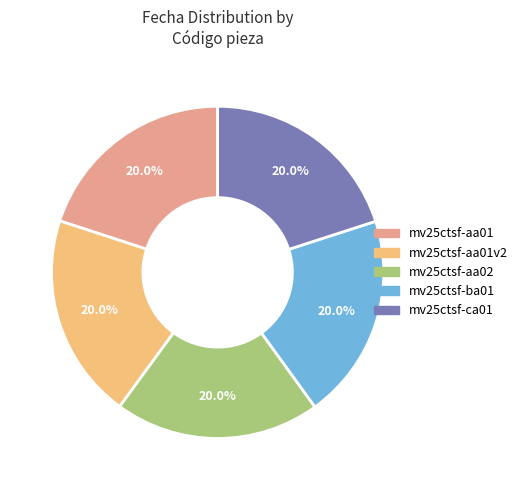

Count the number of slices in the pie.

5